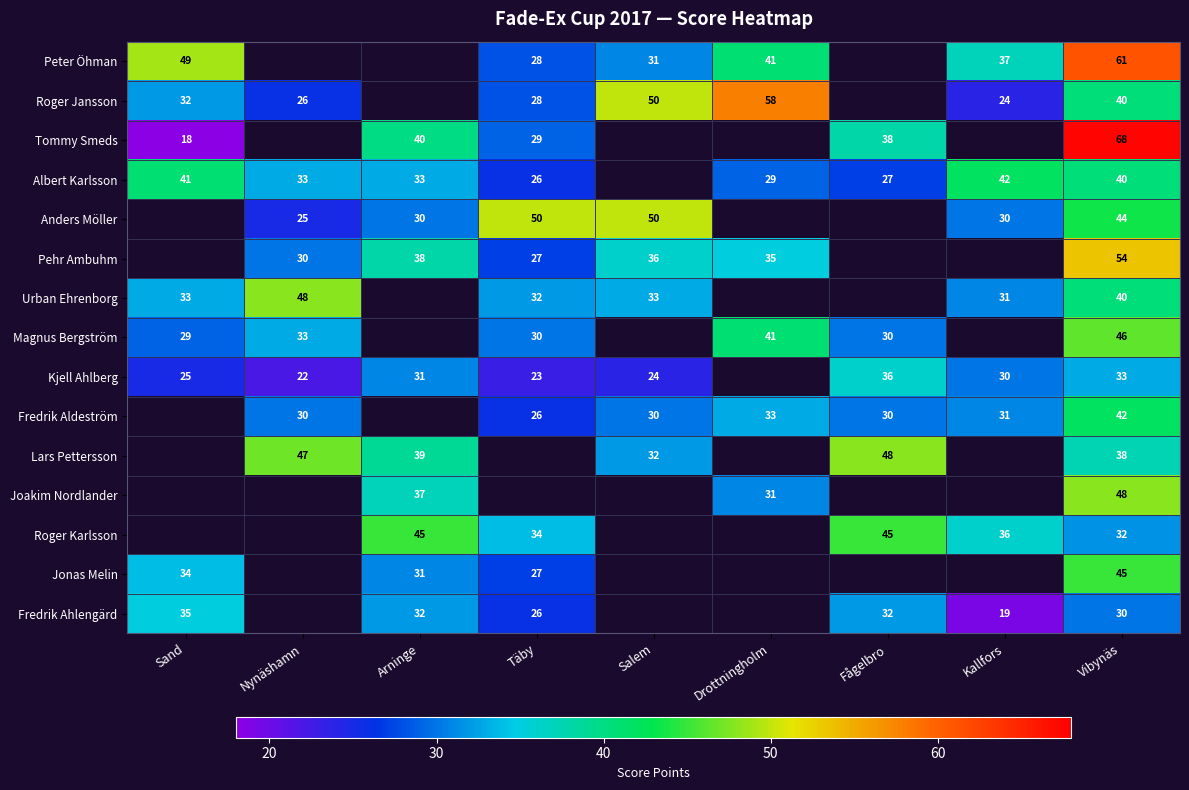

Is it true that Albert Karlsson equals 14 at Täby?

False